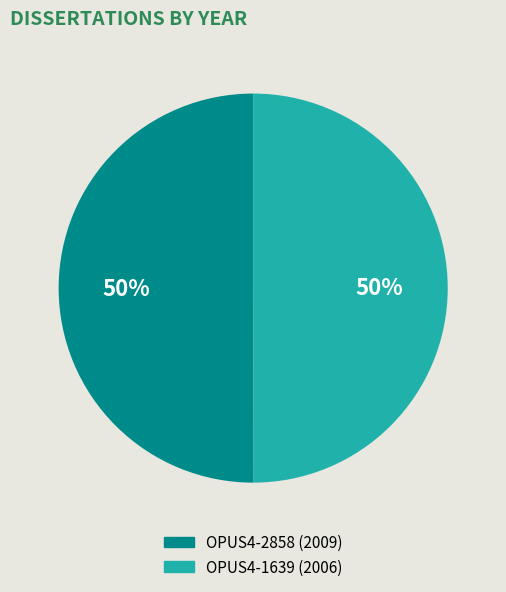

To the nearest percent, what is the combined percentage of OPUS4-2858 and OPUS4-1639?

100%